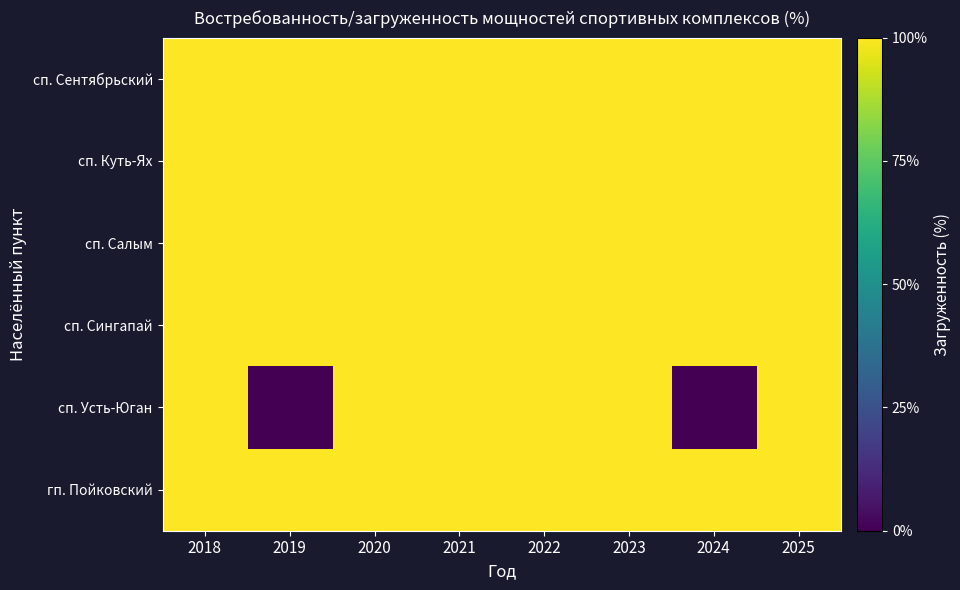

Rank the series at 2021 from highest to lowest value.

гп. Пойковский, сп. Усть-Юган, сп. Сингапай, сп. Салым, сп. Куть-Ях, сп. Сентябрьский